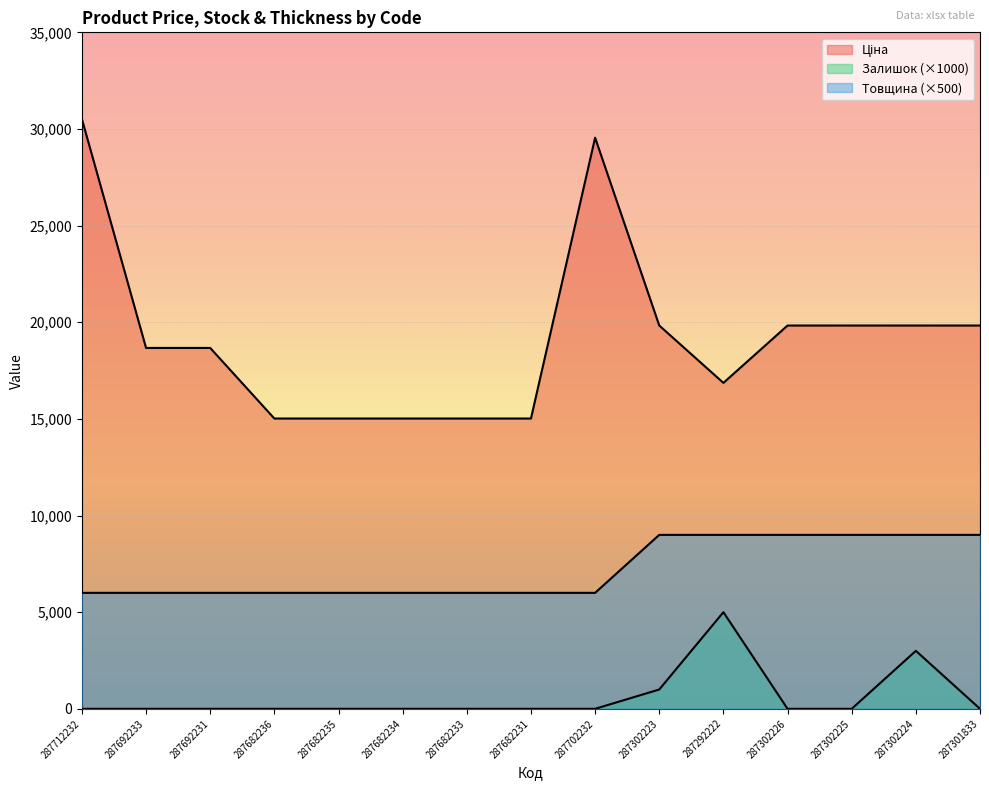

Rank the categories by Залишок value from lowest to highest.

287712232, 287692233, 287692231, 287682236, 287682235, 287682234, 287682233, 287682231, 287702232, 287302226, 287302225, 287301833, 287302223, 287302224, 287292222